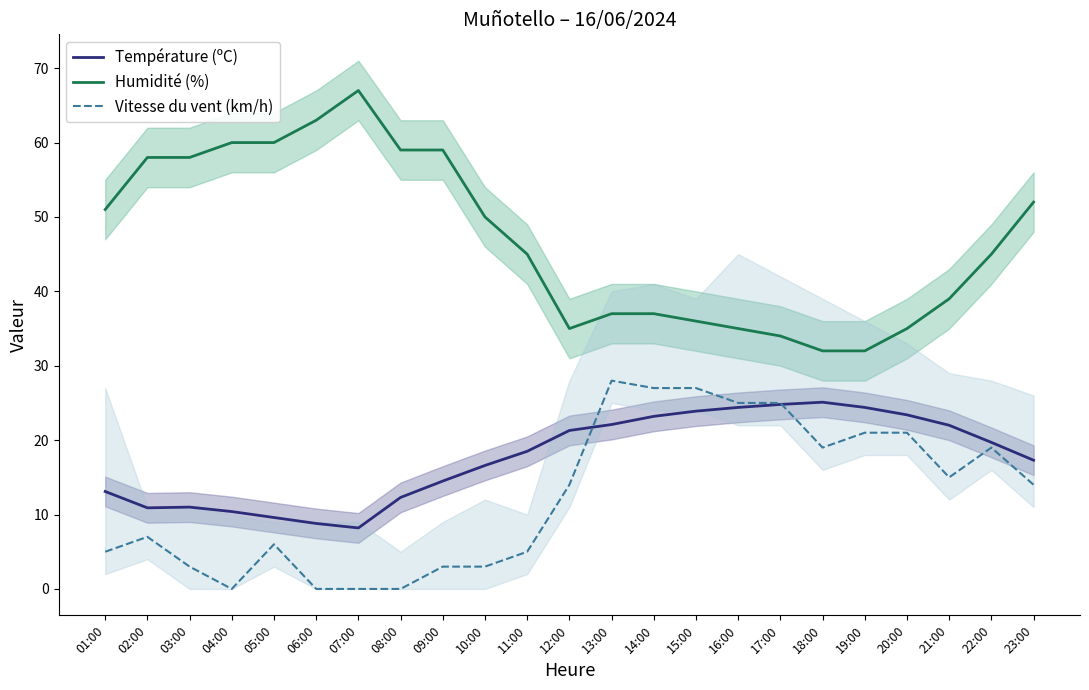

What value does the Température (ºC) series have at 08:00?

12.3